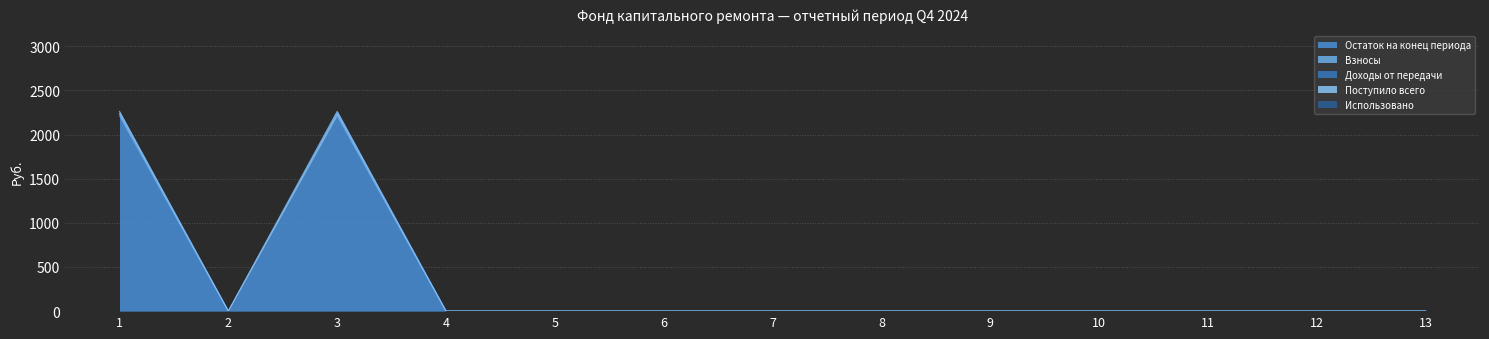

Where is the first local maximum for Взносы?

3